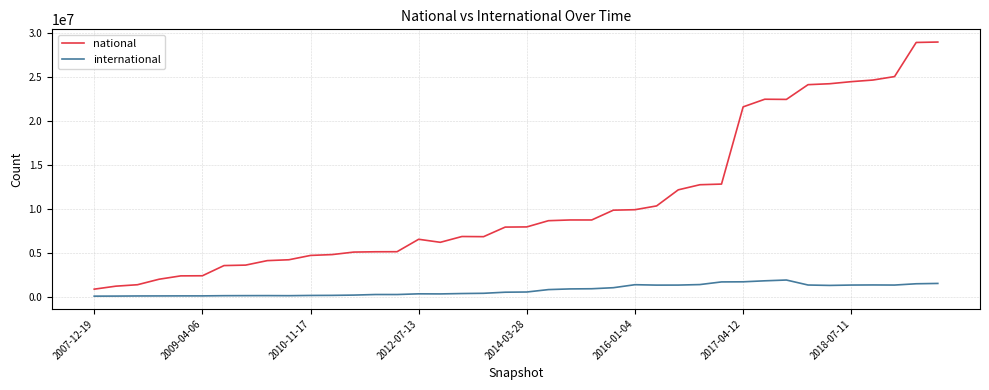

What is the lowest value of the national series?

885579